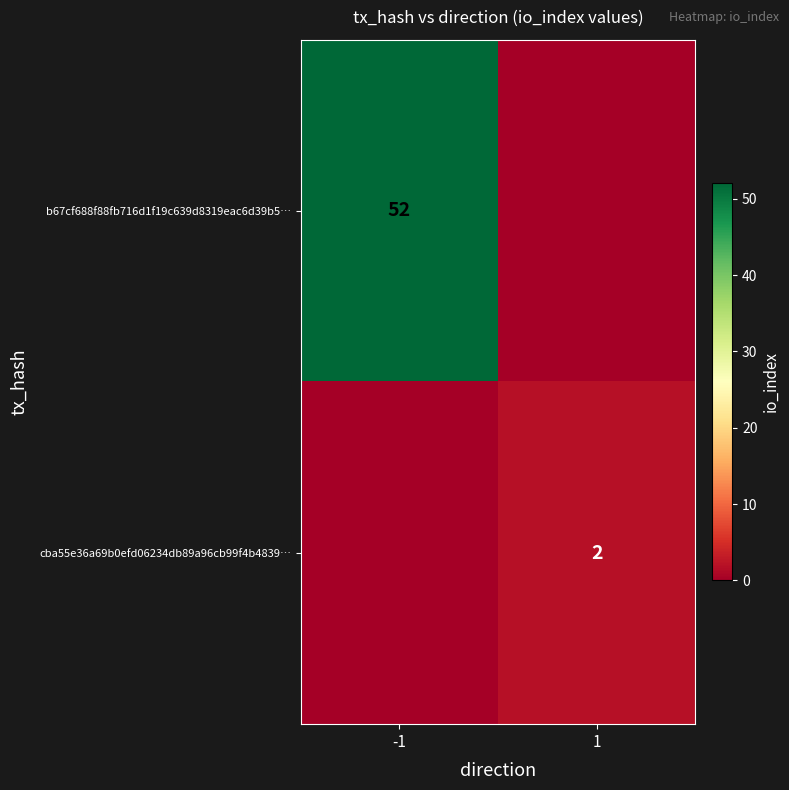

The value of b67cf688f88fb716d1f19c639d8319eac6d39b5… at -1 is 52. True or false?

True